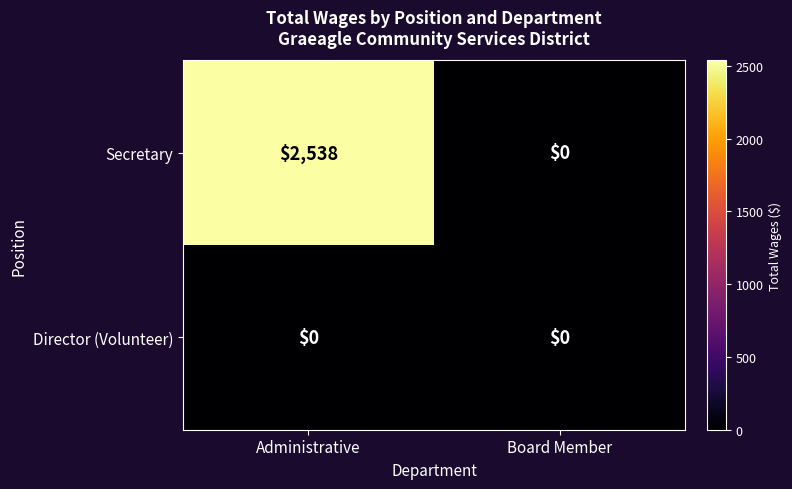

What is the difference between the Secretary values at Board Member and Administrative?

2538